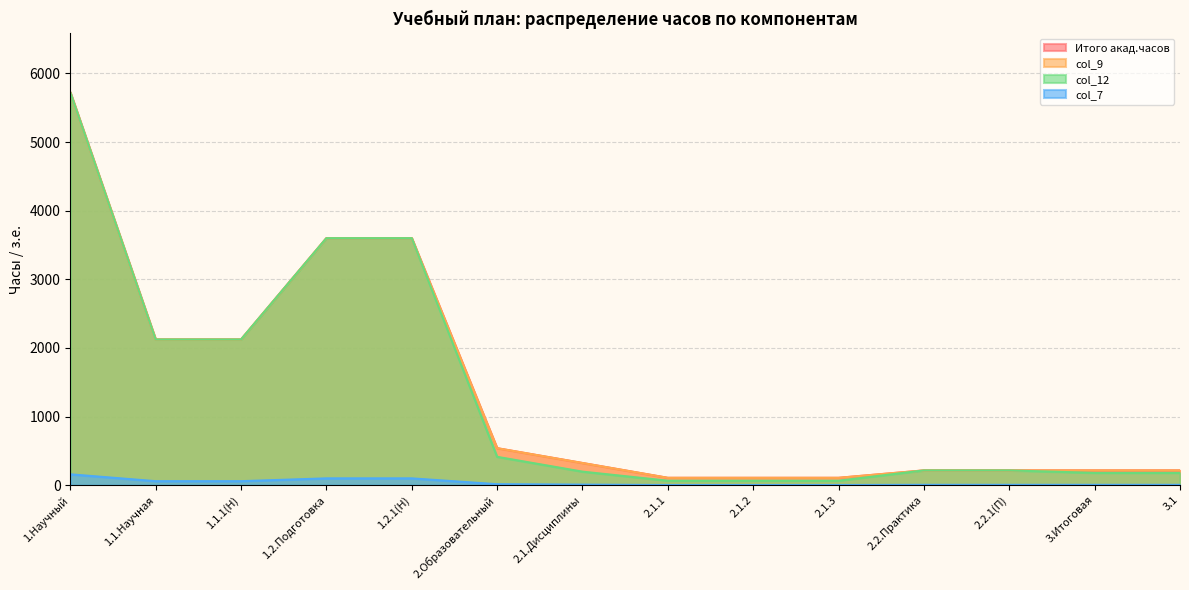

The value of col_12 at 1.1.1(Н) is 561. True or false?

False